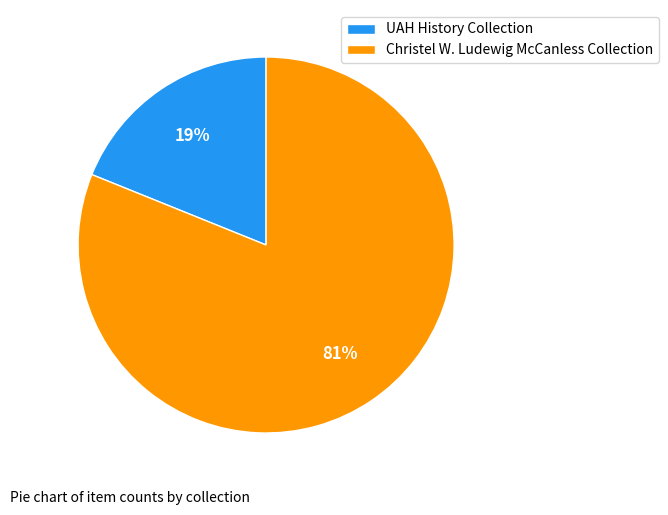

To the nearest percent, what is the difference between the largest and smallest slice percentages?

62%